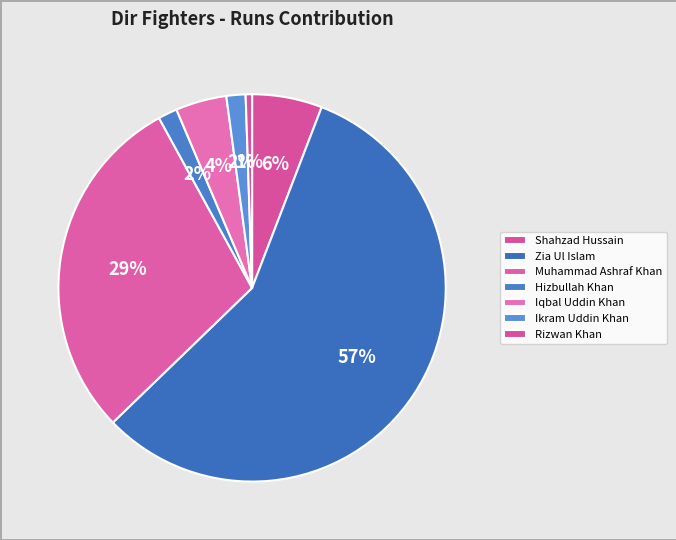

Count the number of slices in the pie.

7